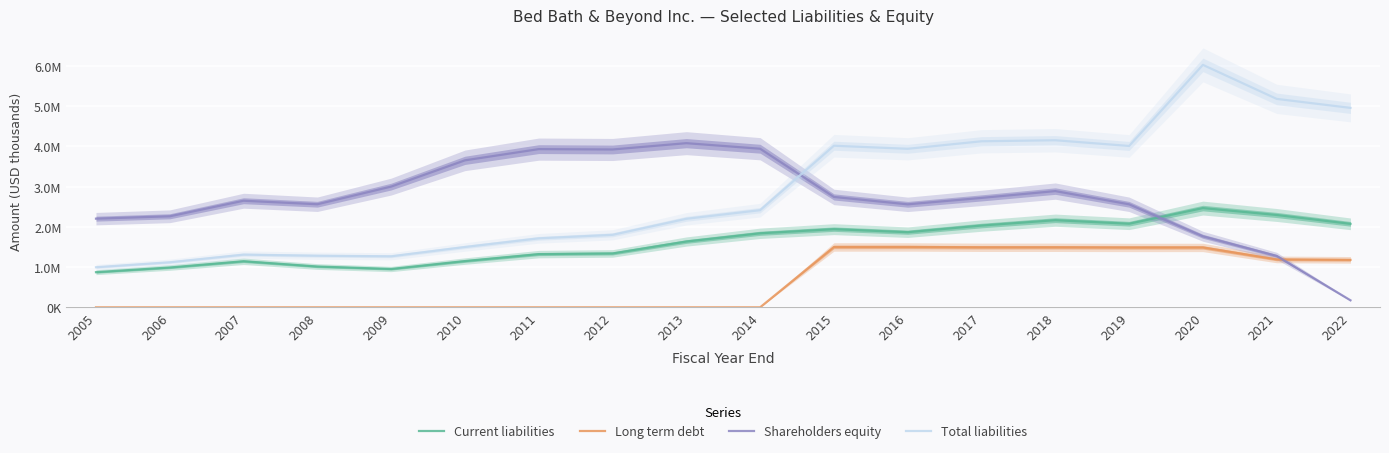

Which series has the largest total across all categories?

Total liabilities